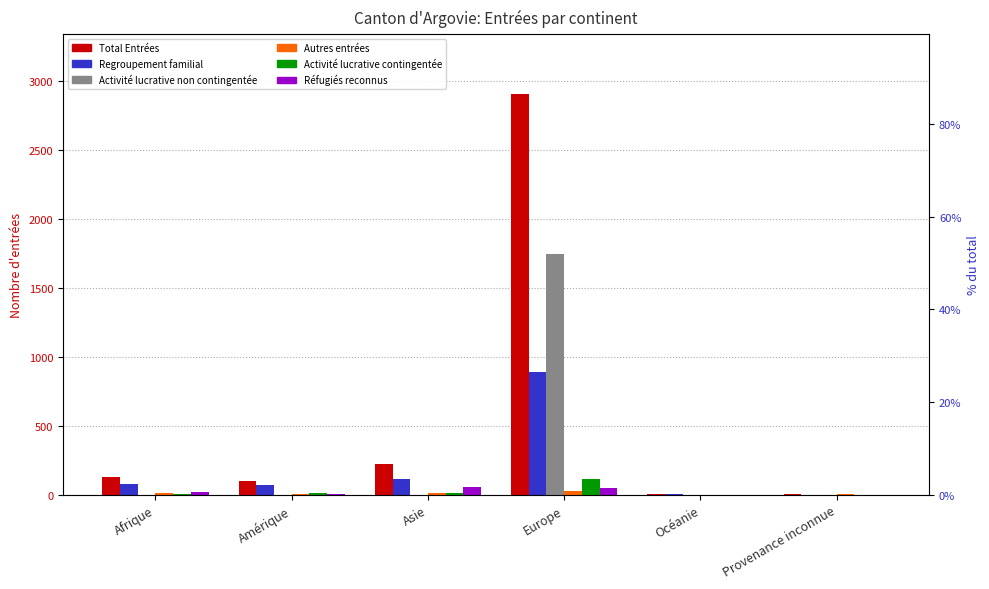

What is the difference between the maximum and minimum values in the Regroupement familial series?

888